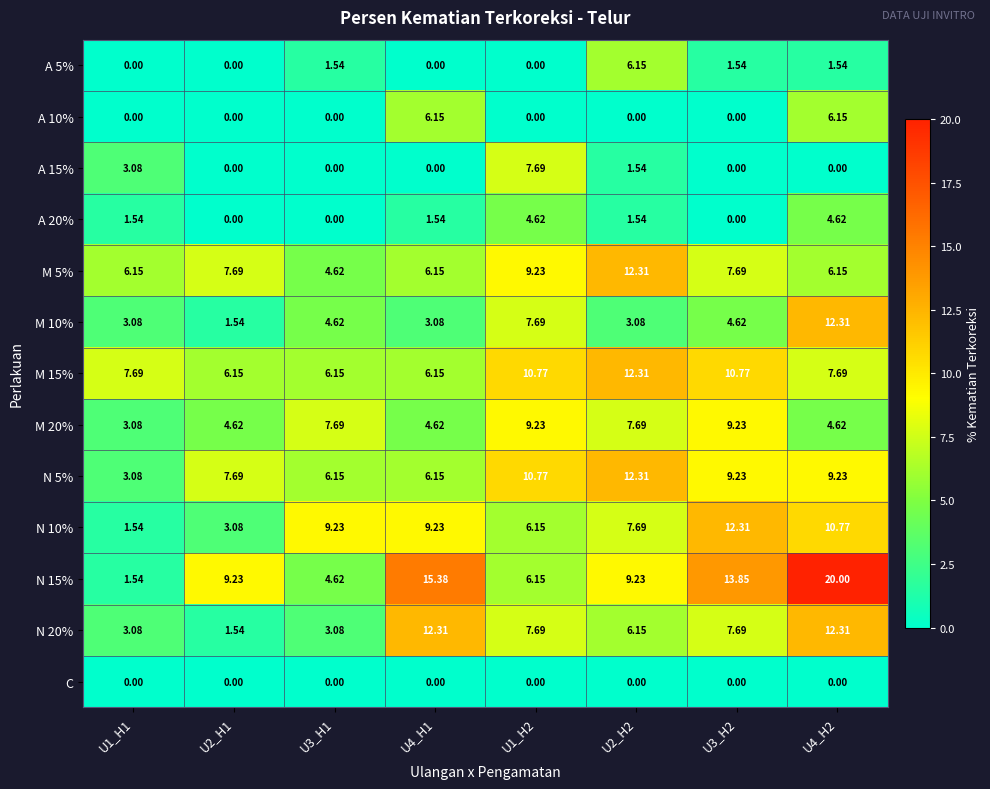

Is the value of C at U3_H1 greater than the value of M 20% at U4_H2?

No